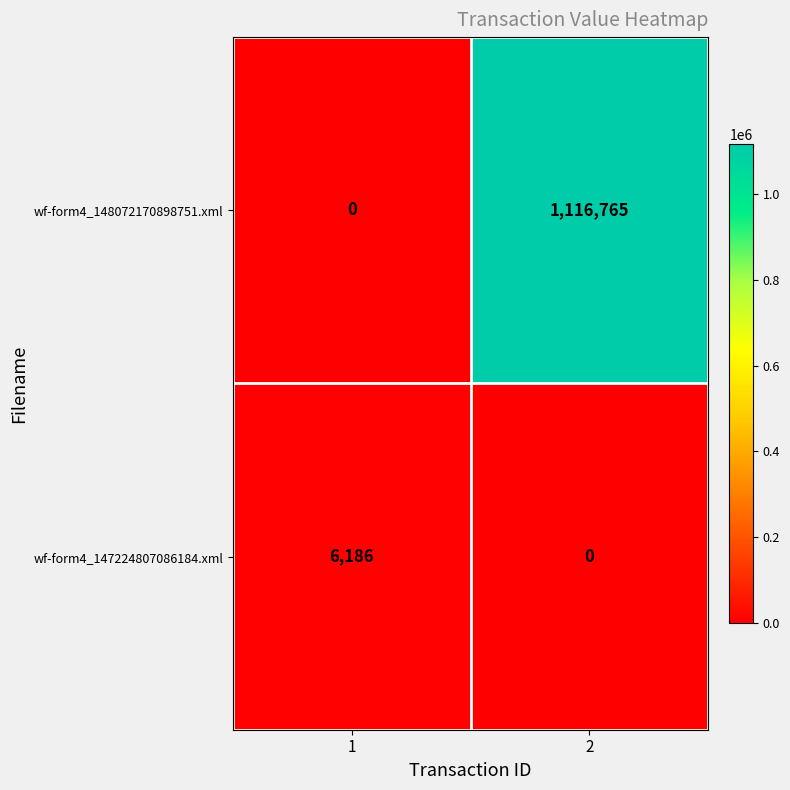

Reading left to right, extract all data points from this chart.

wf-form4_148072170898751.xml: 0	1116765
wf-form4_147224807086184.xml: 6186	0